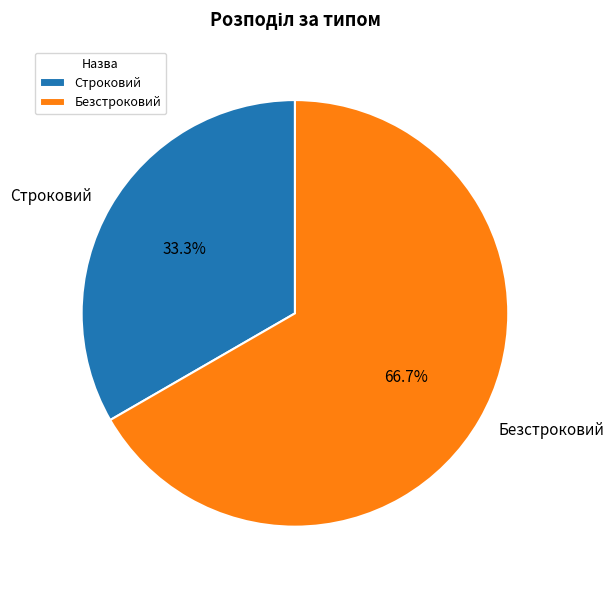

Which category has the biggest portion of the pie?

Безстроковий